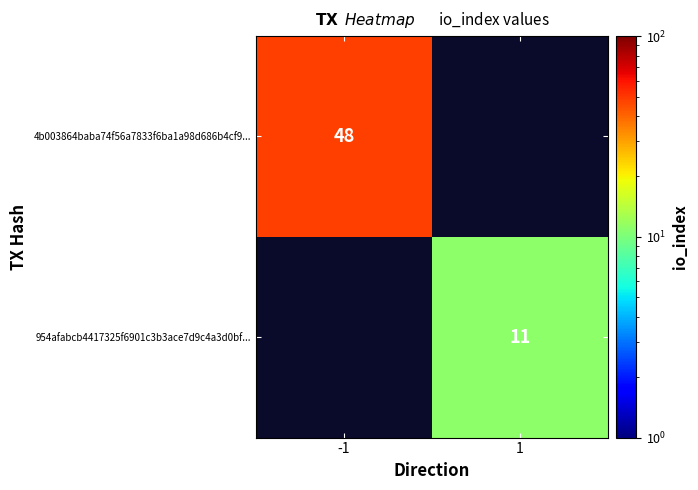

At which category does the chart reach its peak across all series?

-1